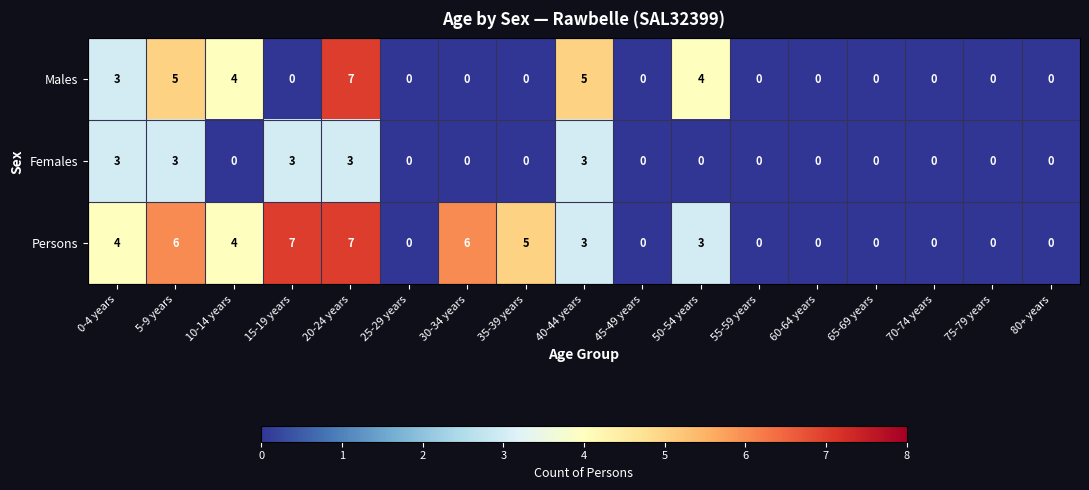

The Males series shows 0 at 60-64 years. True or false?

True